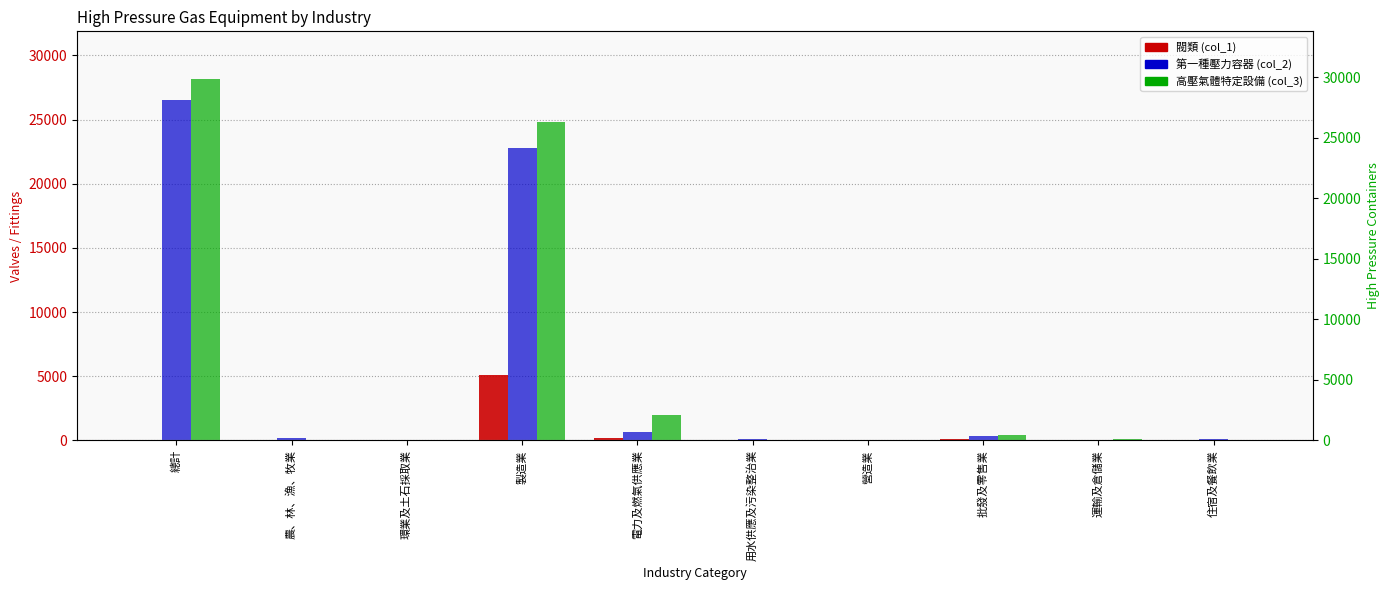

What is the difference between the 第一種壓力容器 values at 批發及零售業 and 運輸及倉儲業?

331